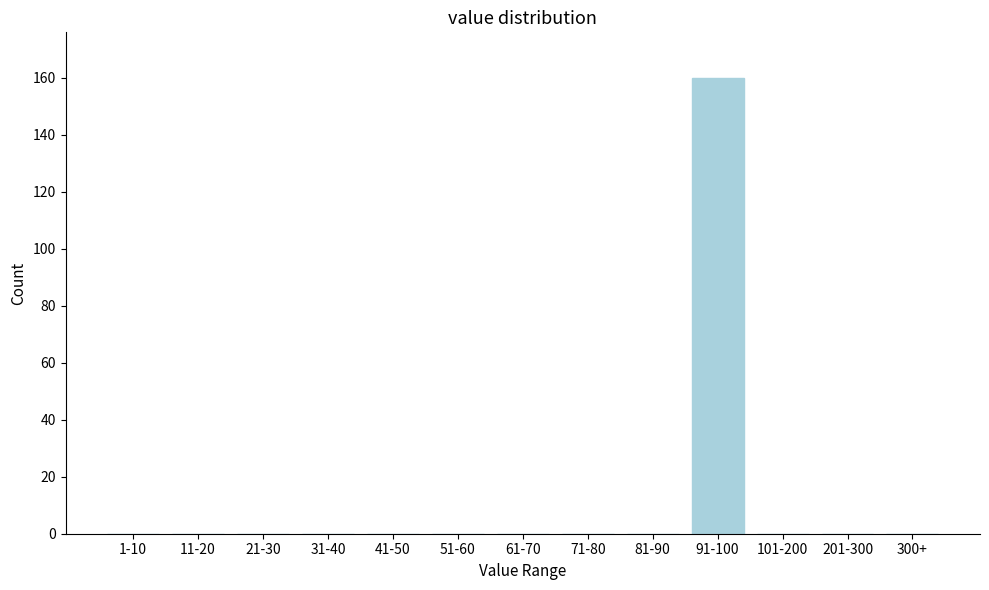

Reading left to right, extract all data points from this chart.

1-10=0	11-20=0	21-30=0	31-40=0	41-50=0	51-60=0	61-70=0	71-80=0	81-90=0	91-100=160	101-200=0	201-300=0	300+=0